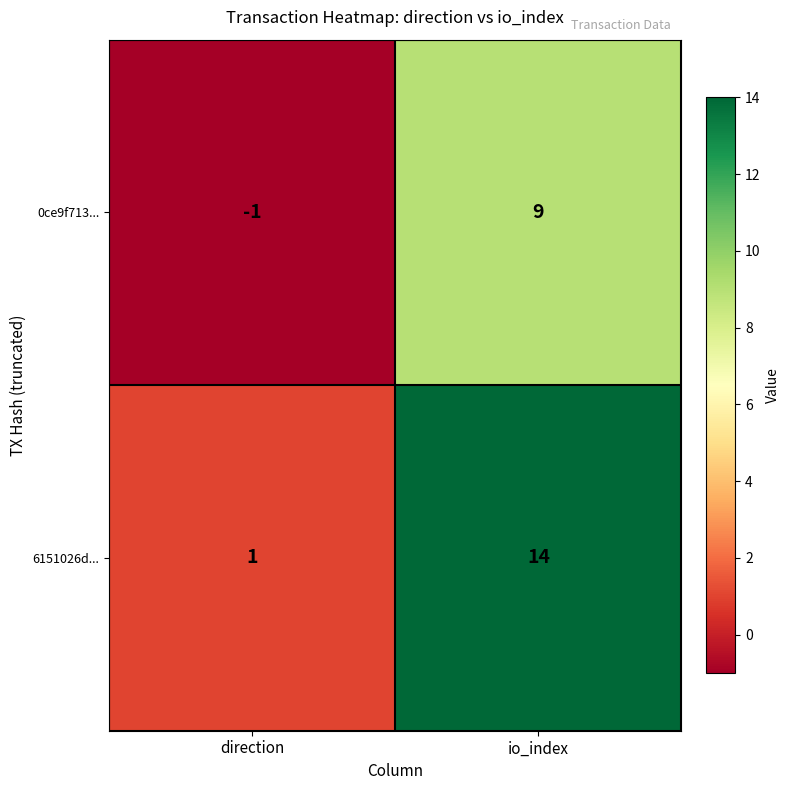

What is the difference between the highest and lowest values at io_index?

5